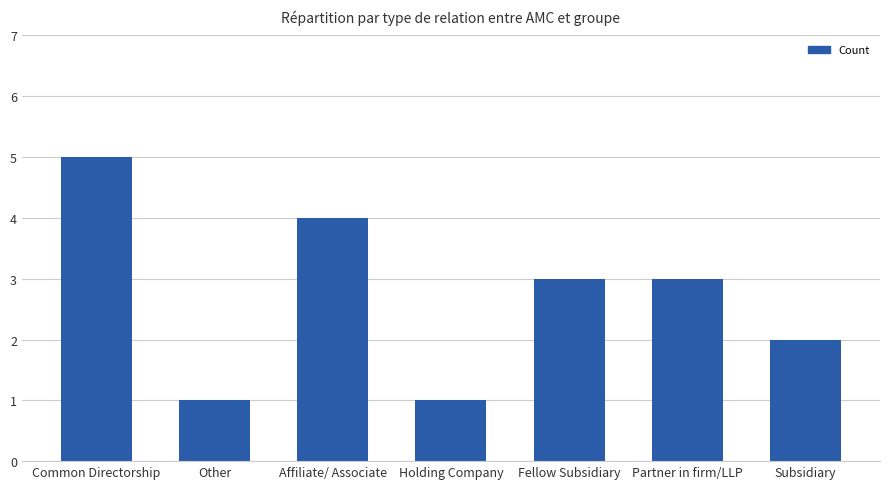

What is the label of the 5th bar from the right?

Affiliate/ Associate